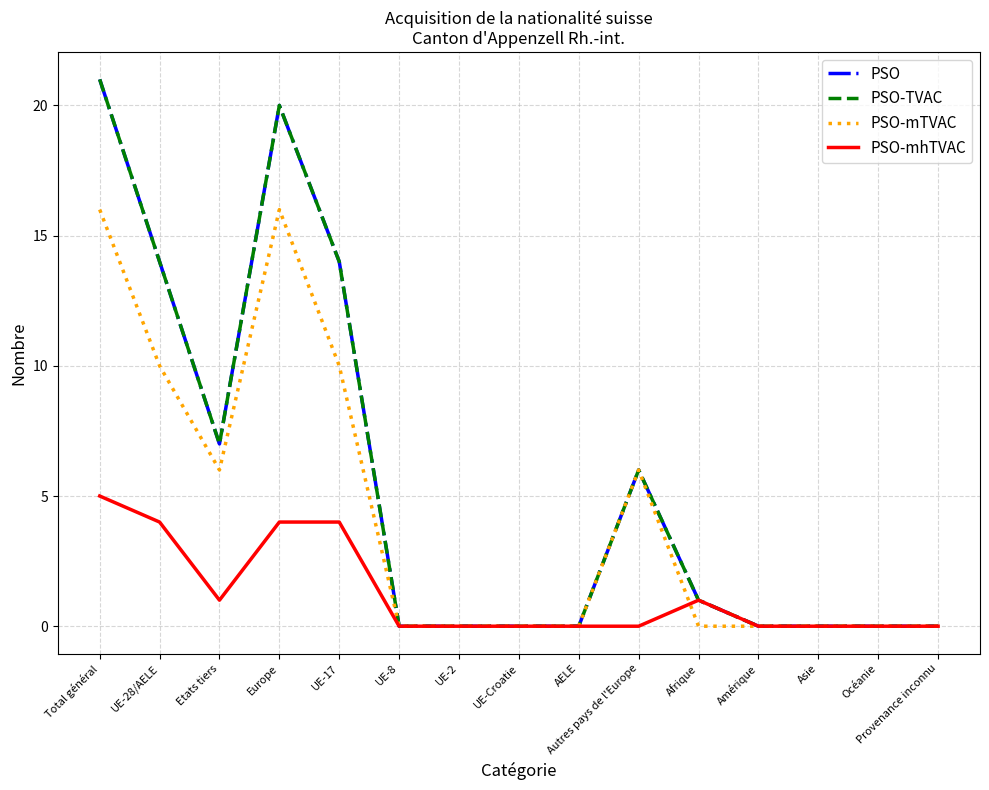

Is this an area chart (filled region under the line)?

No